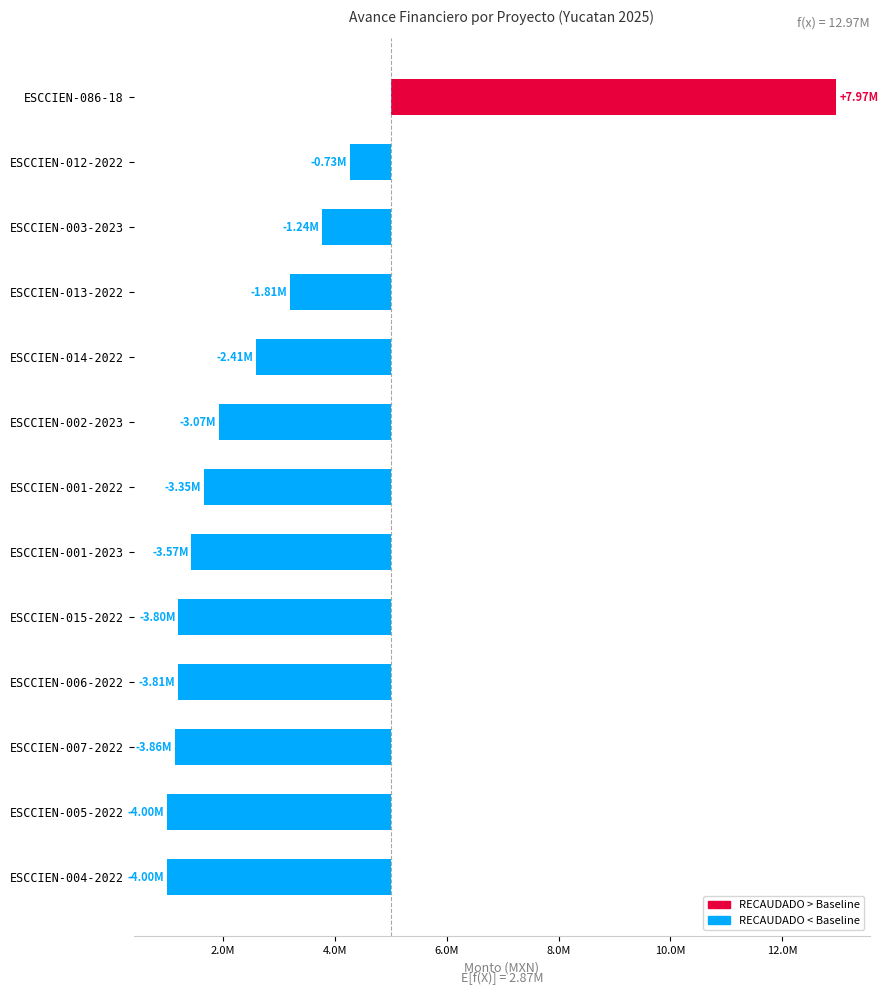

What is the difference between the values at ESCCIEN-006-2022 and ESCCIEN-086-18?

11777372.1